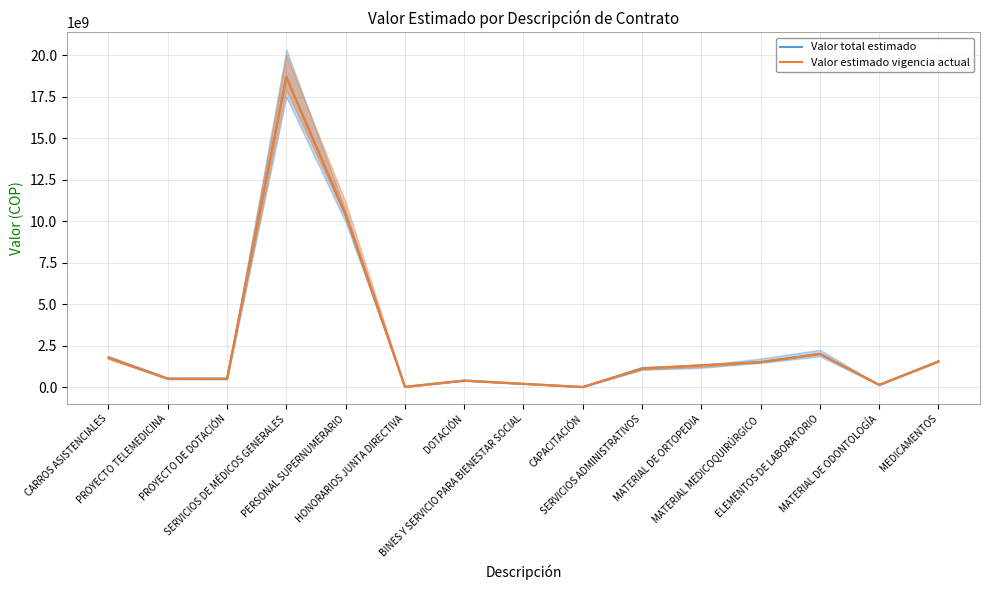

Which label corresponds to the largest value in the chart?

SERVICIOS DE MÉDICOS GENERALES